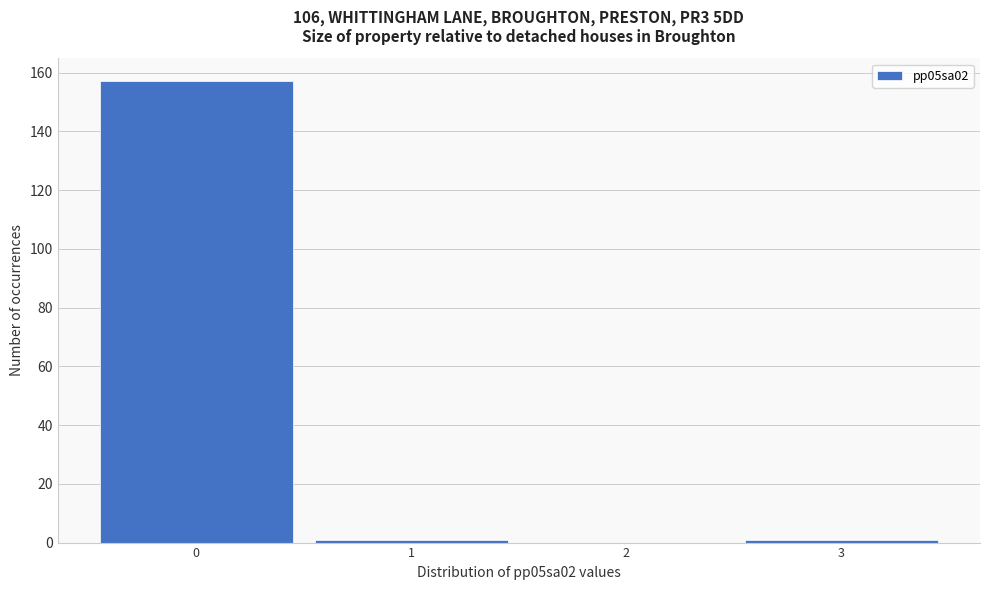

Reading left to right, transcribe this chart: for each bar, give the range it covers on the x-axis and its height. The values are not printed on the chart, so give them approximately, as read against the axis.

-0.5 to 0.5: 158
0.5 to 1.5: under 2
1.5 to 2.5: 0
2.5 to 3.5: under 2